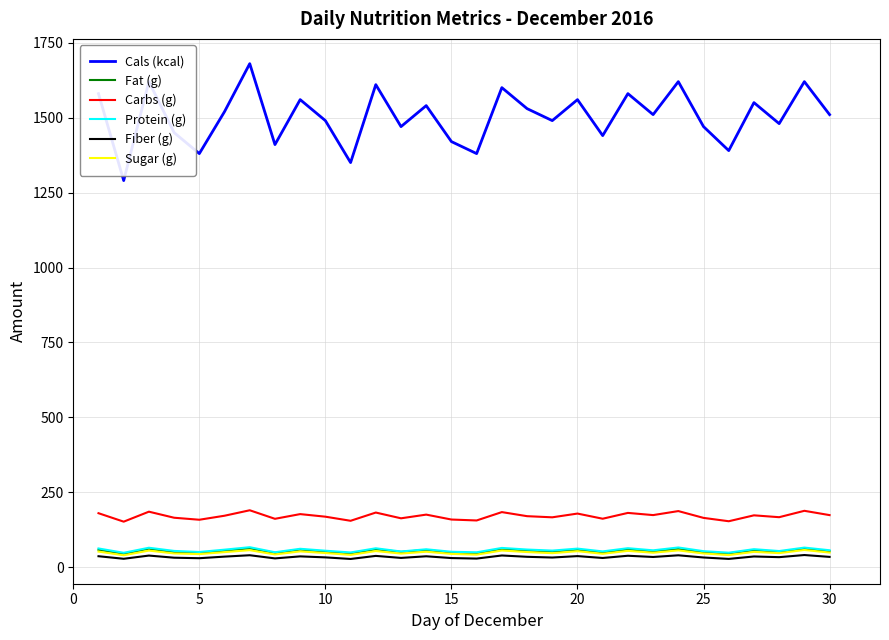

What is the maximum value shown in the chart?

1680.0